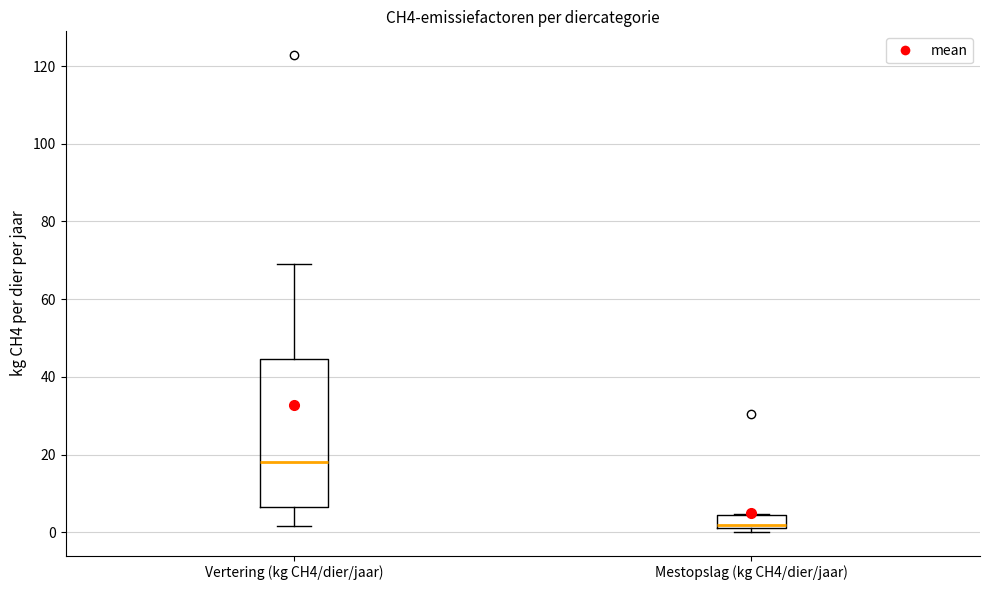

Which box's median line is the lowest?

Mestopslag (kg CH4/dier/jaar)